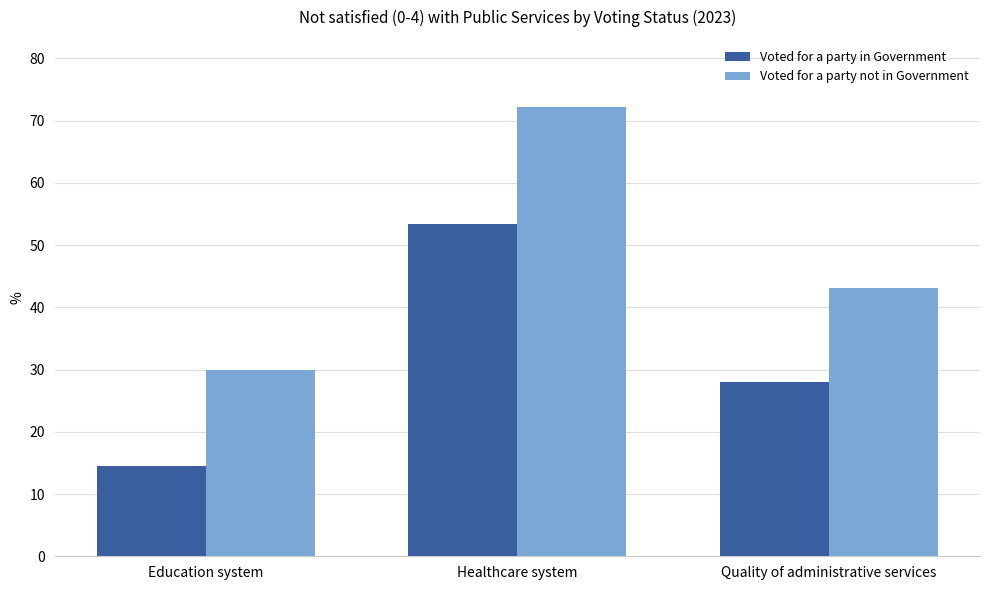

Between Education system and Healthcare system, which series saw the biggest shift?

Voted for a party not in Government